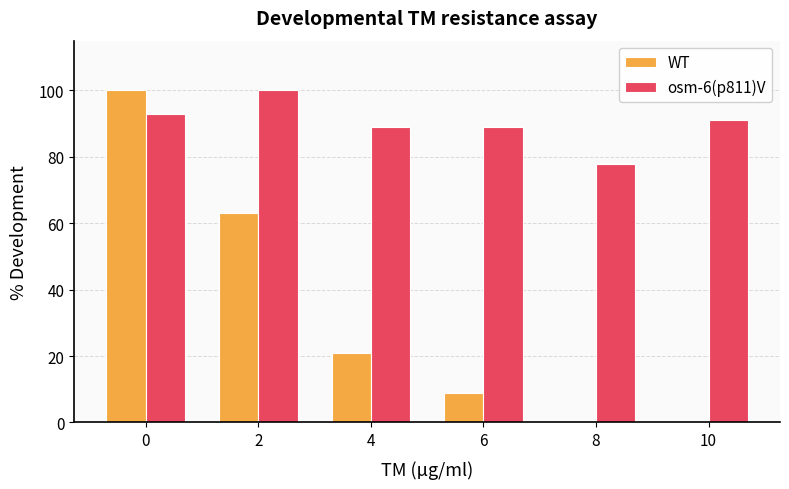

Does the chart contain stacked bars?

No